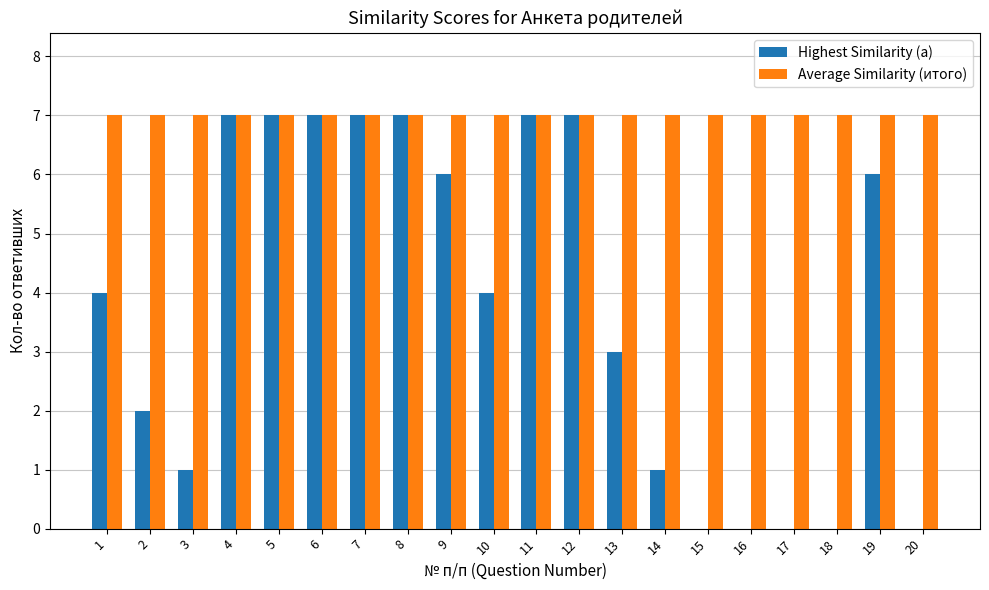

What is the maximum value for Highest Similarity (a)?

7